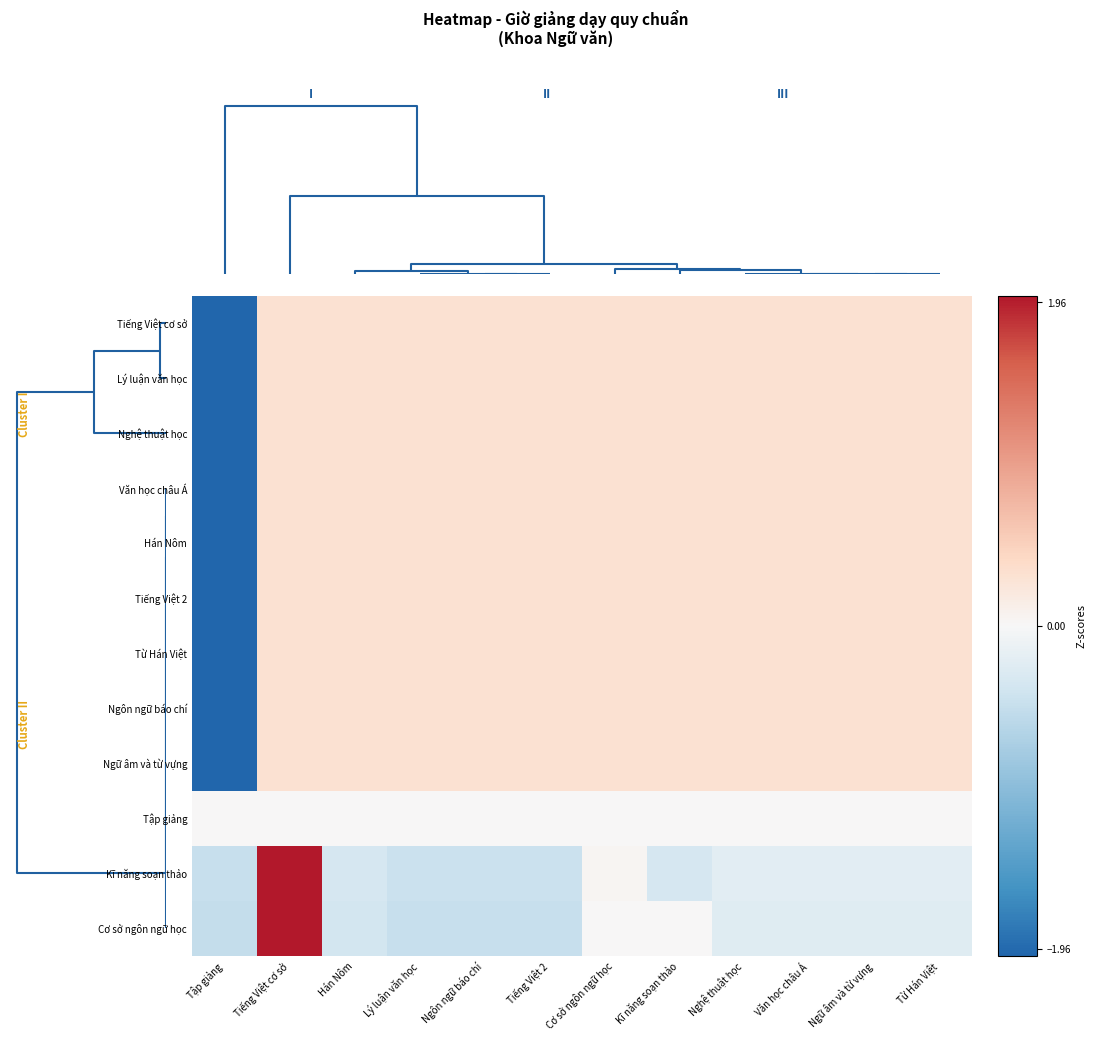

At which category is the sum across all series the highest?

Tiếng Việt cơ sở